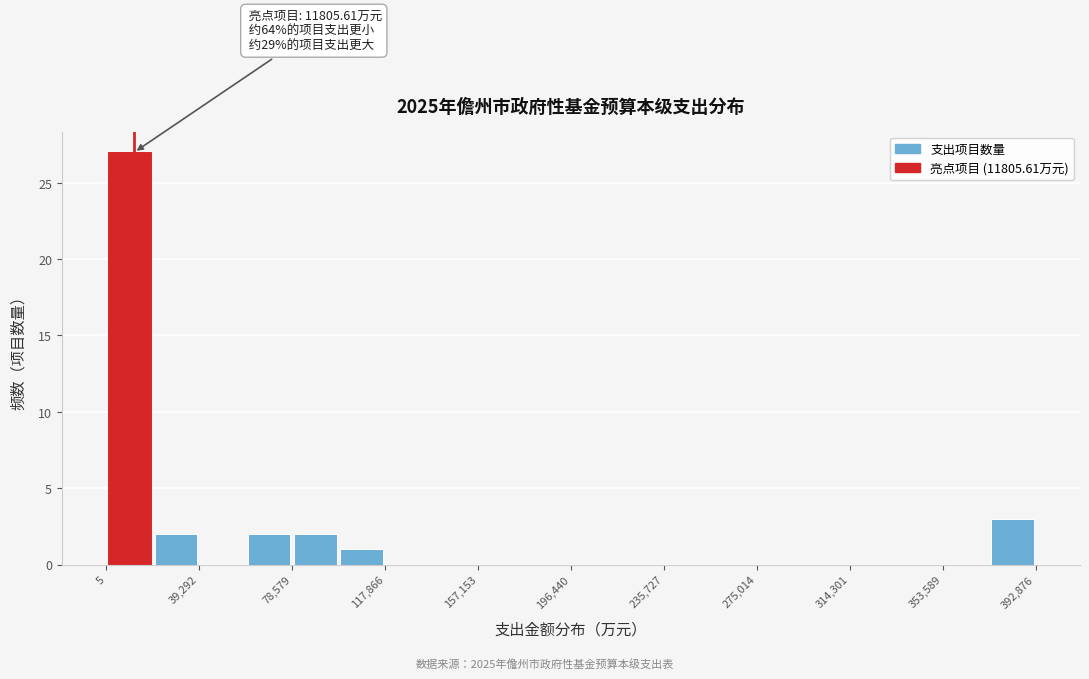

Around what value on the x-axis is the tallest bar? Give the approximate position of its centre, as read against the axis.

10000